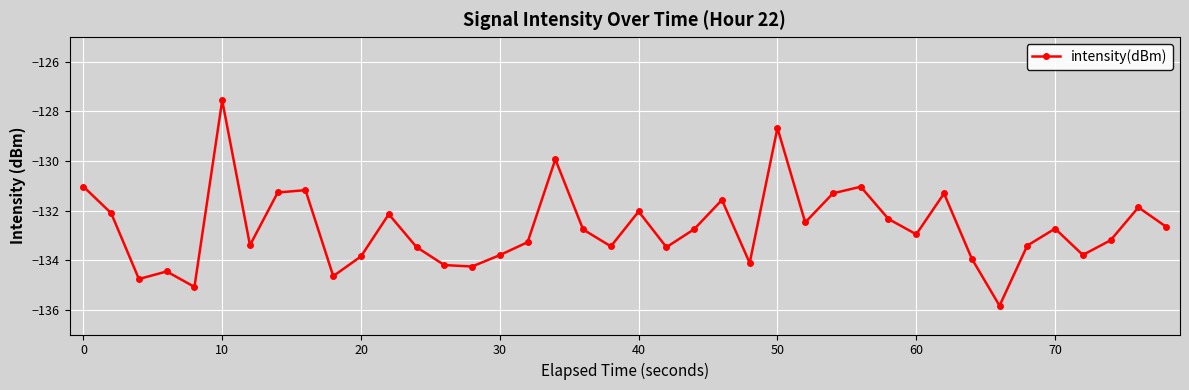

How many points are lower than both their immediate neighbors (excluding endpoints)?

12